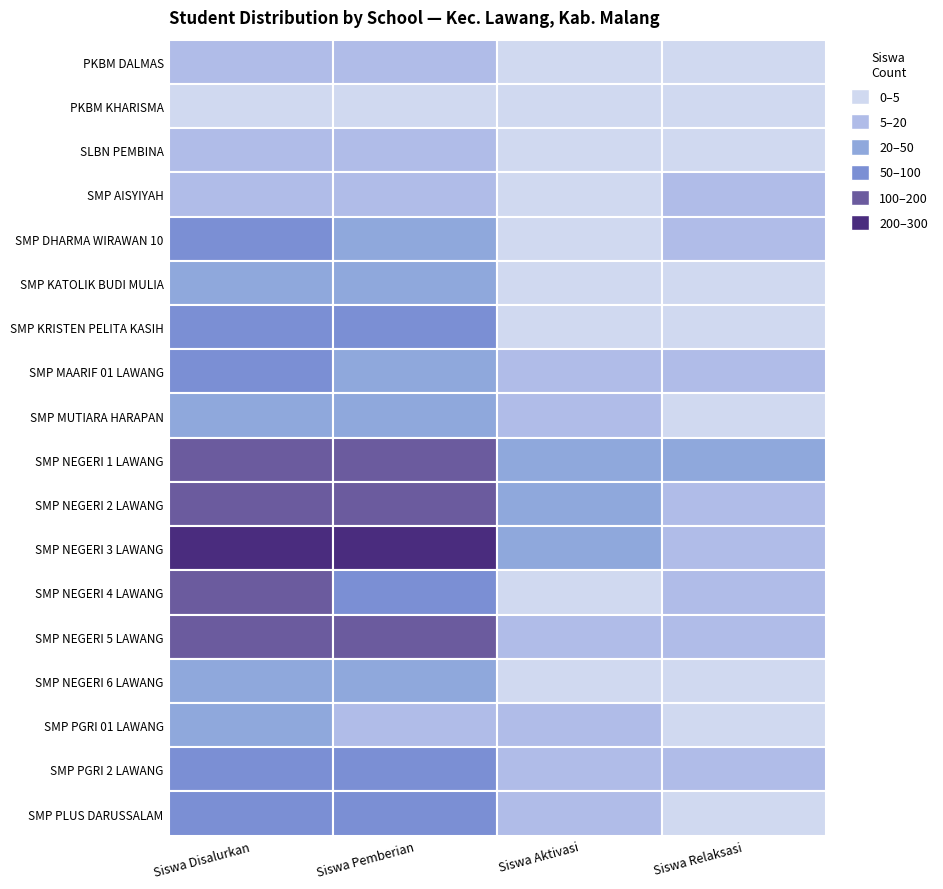

The value of SMP NEGERI 5 LAWANG at SMP AISYIYAH is 8. True or false?

False